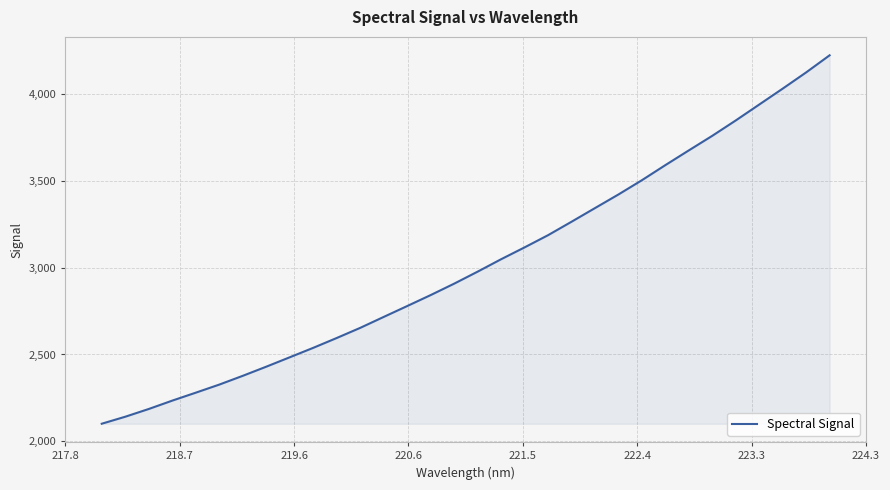

What is the difference between the maximum and minimum values?

2123.9